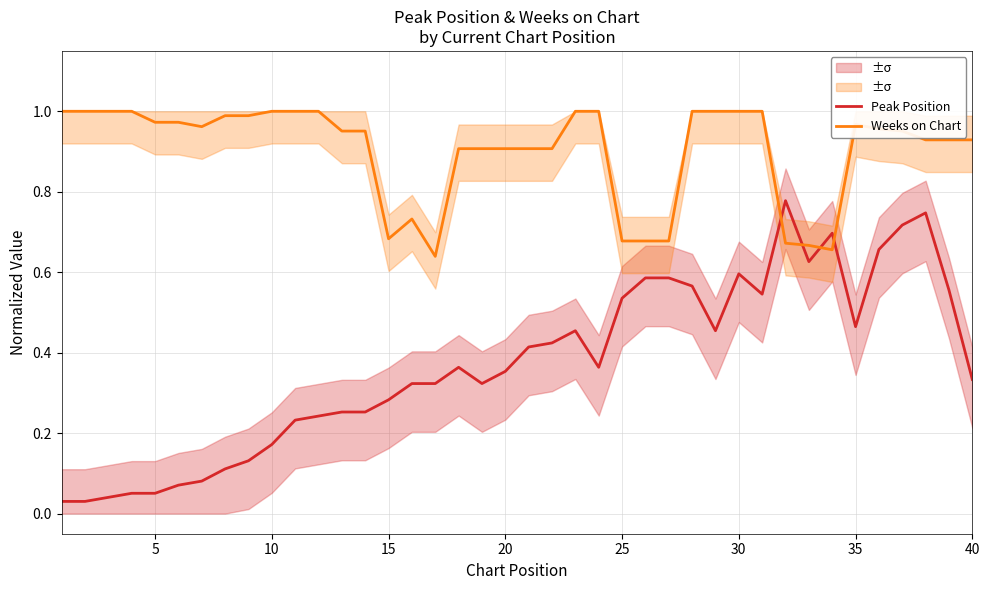

How many intersections are there between Peak Position and Weeks on Chart?

4